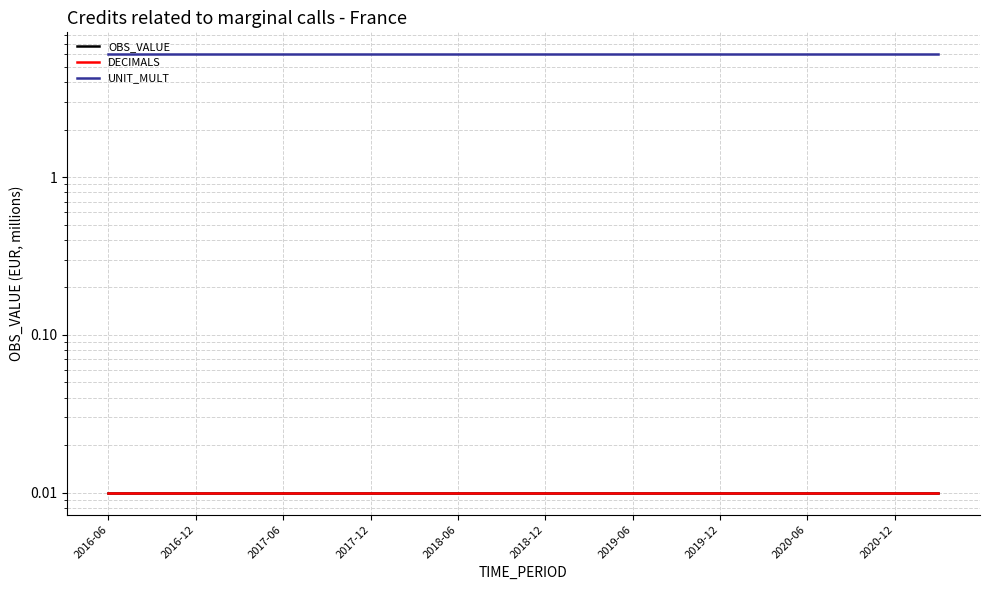

Is it true that OBS_VALUE equals 0.0 at 2018-06?

True